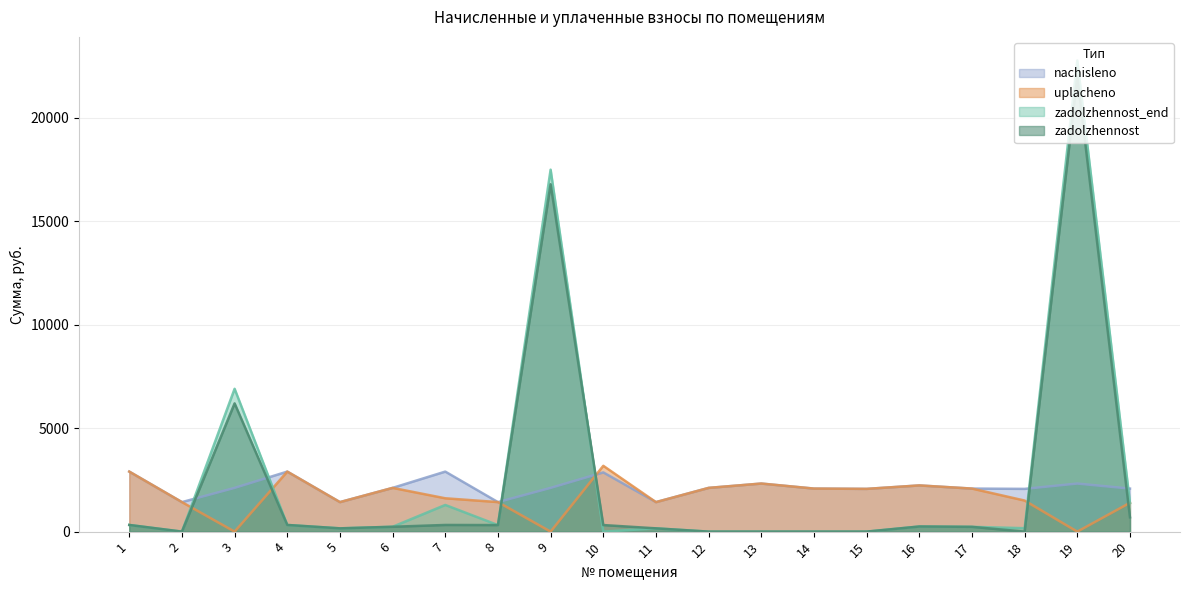

At how many categories does at least one series exceed 11277?

2